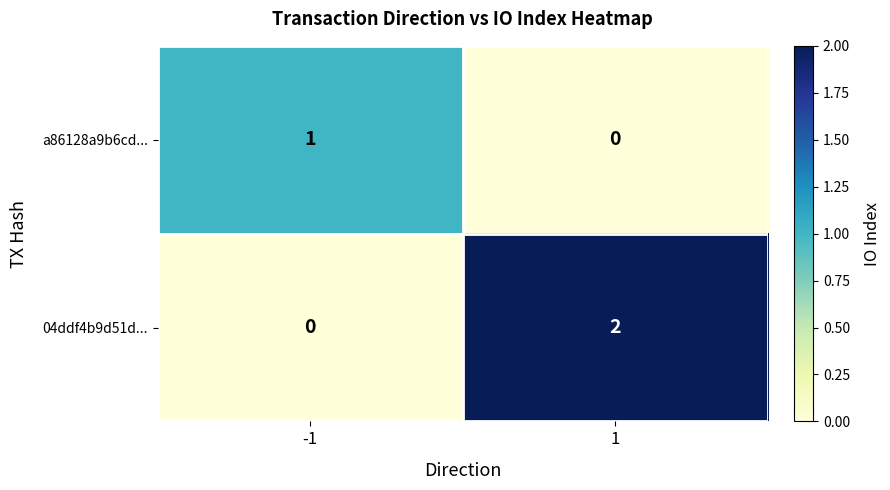

Which series has the largest total across all categories?

04ddf4b9d51d...